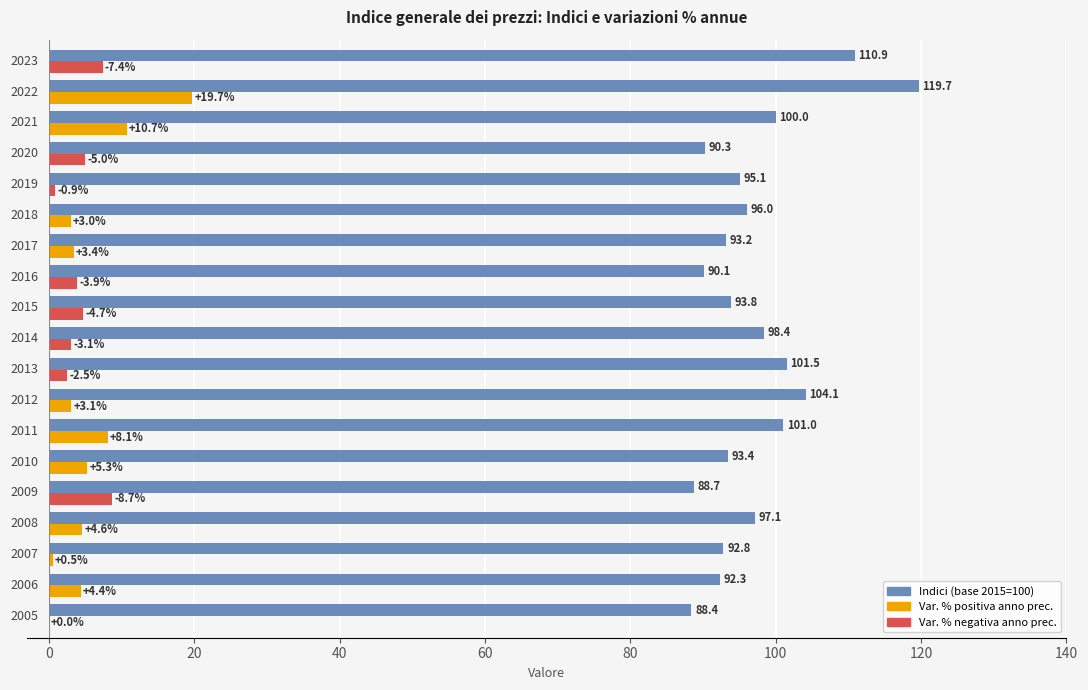

What is the greatest value displayed?

119.7